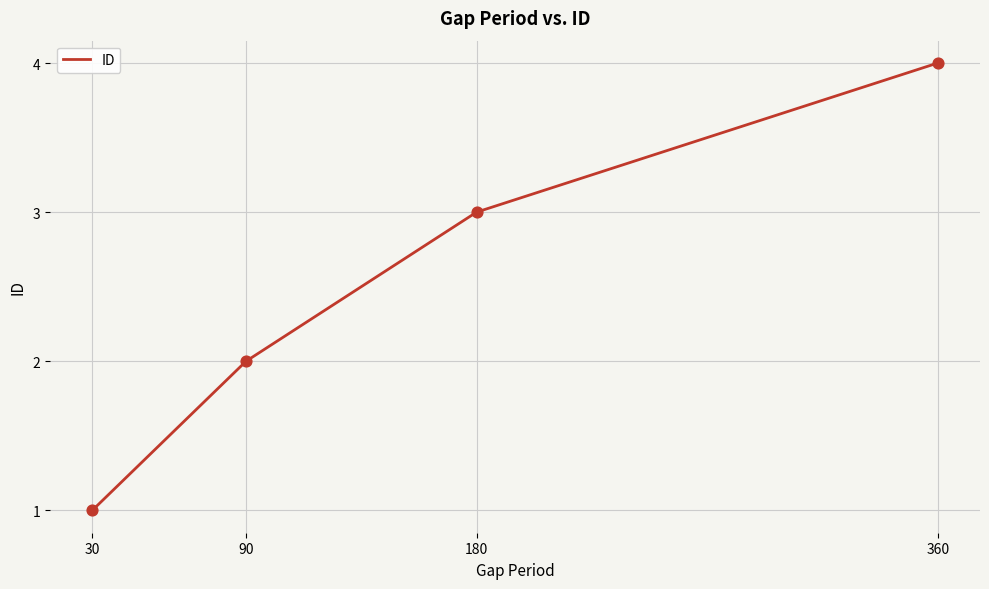

Which has a higher value, 360 or 30?

360